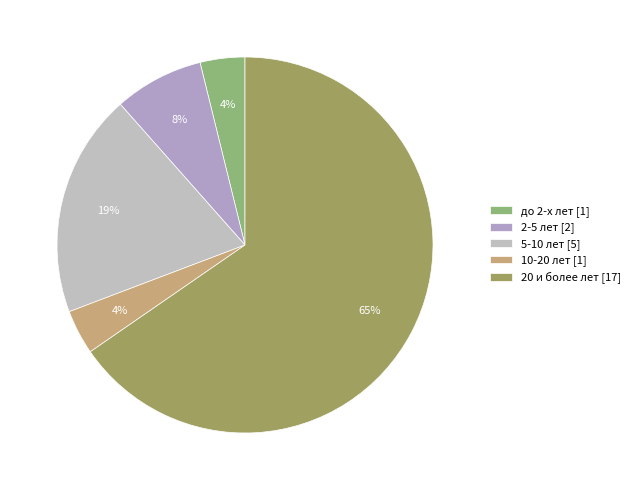

How many segments does this pie chart have?

5